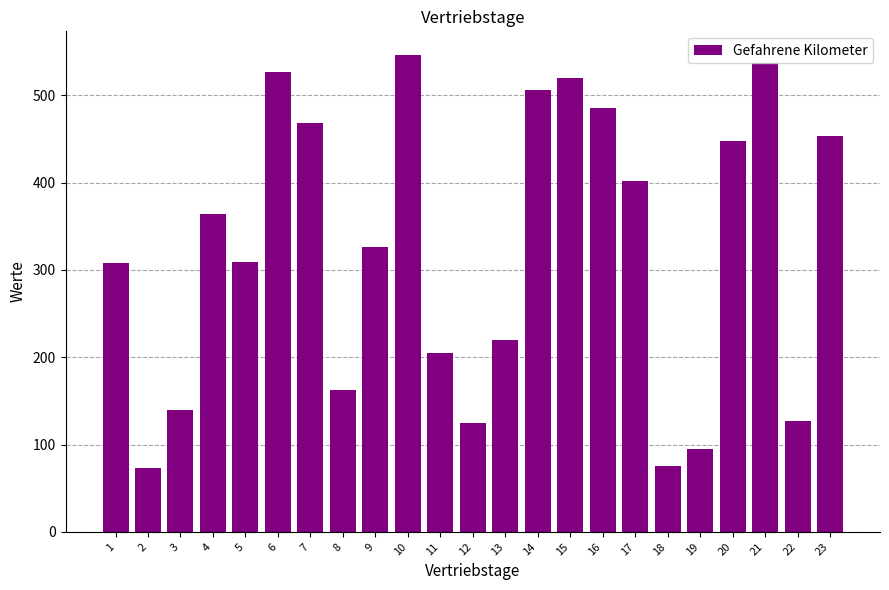

Between 15 and 7, which is larger?

15